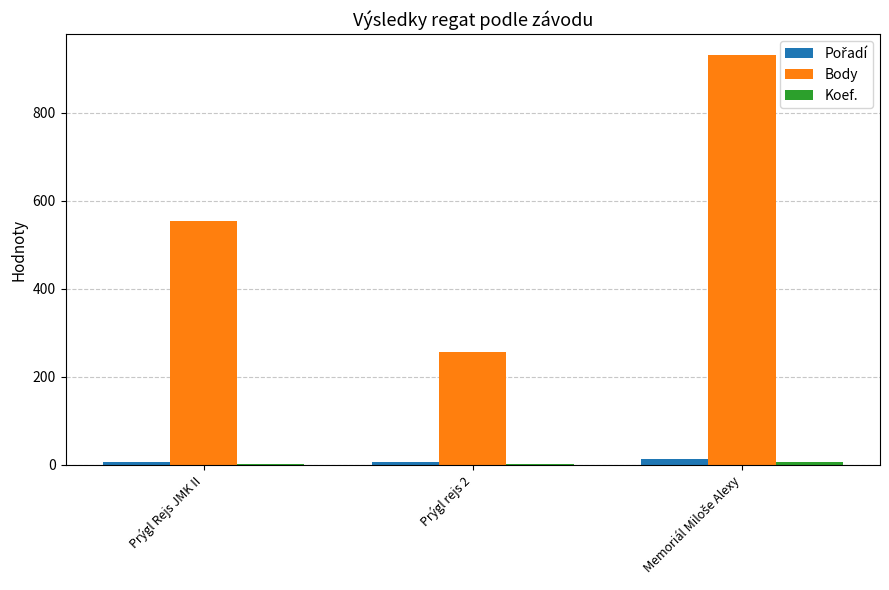

Which series has the largest total across all categories?

Body